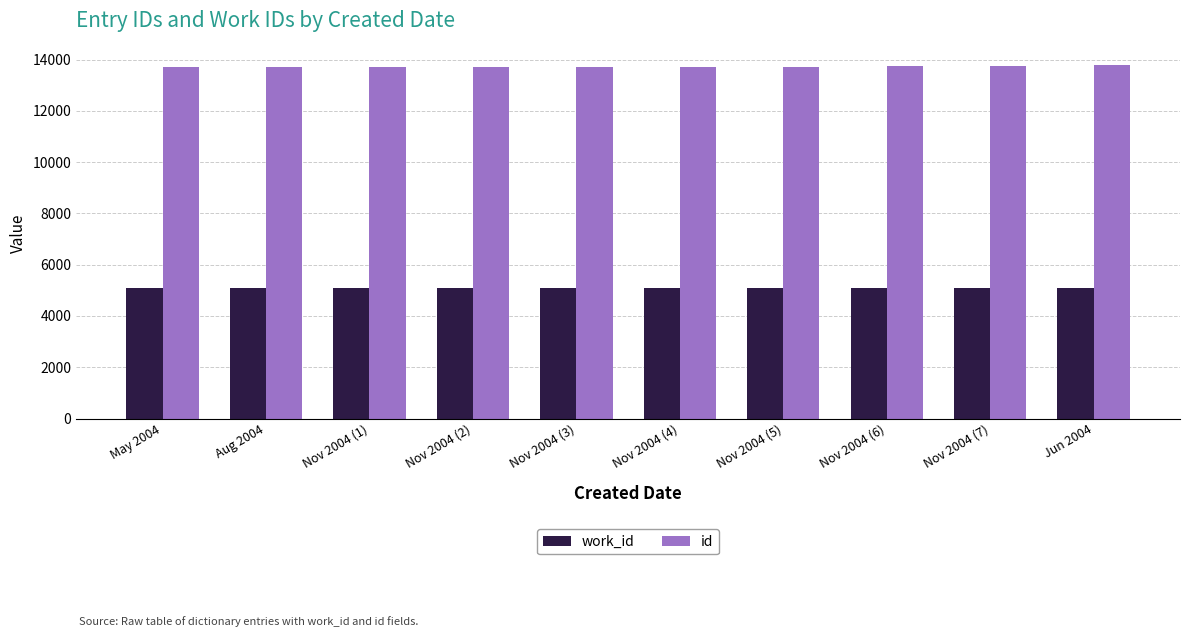

The work_id series shows 8560 at Nov 2004 (5). True or false?

False